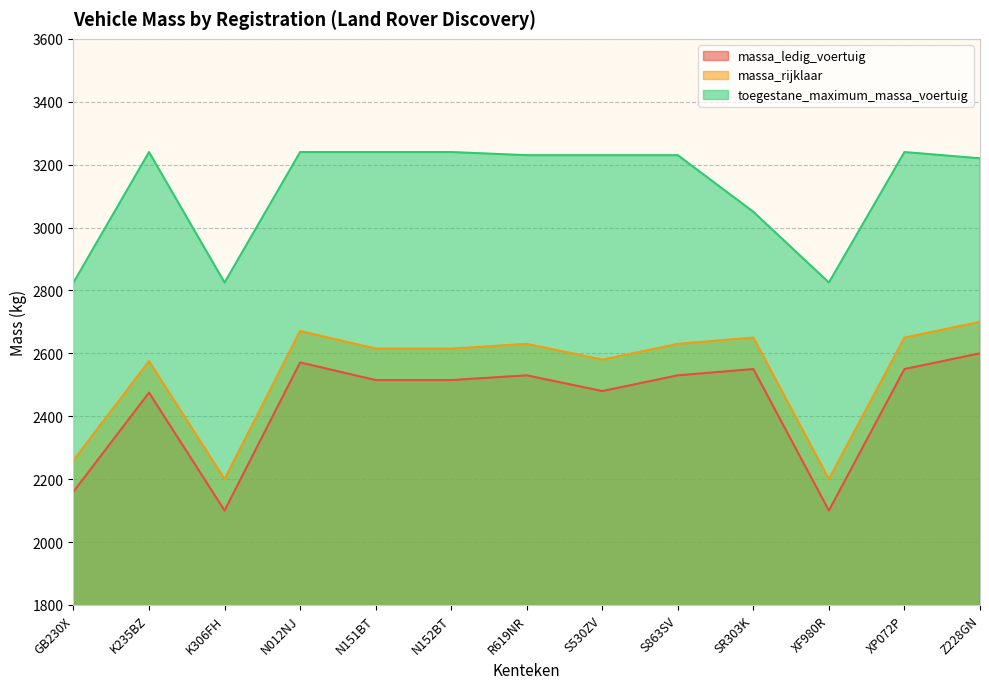

Is the value of massa_ledig_voertuig at S863SV greater than the value of massa_rijklaar at GB230X?

Yes